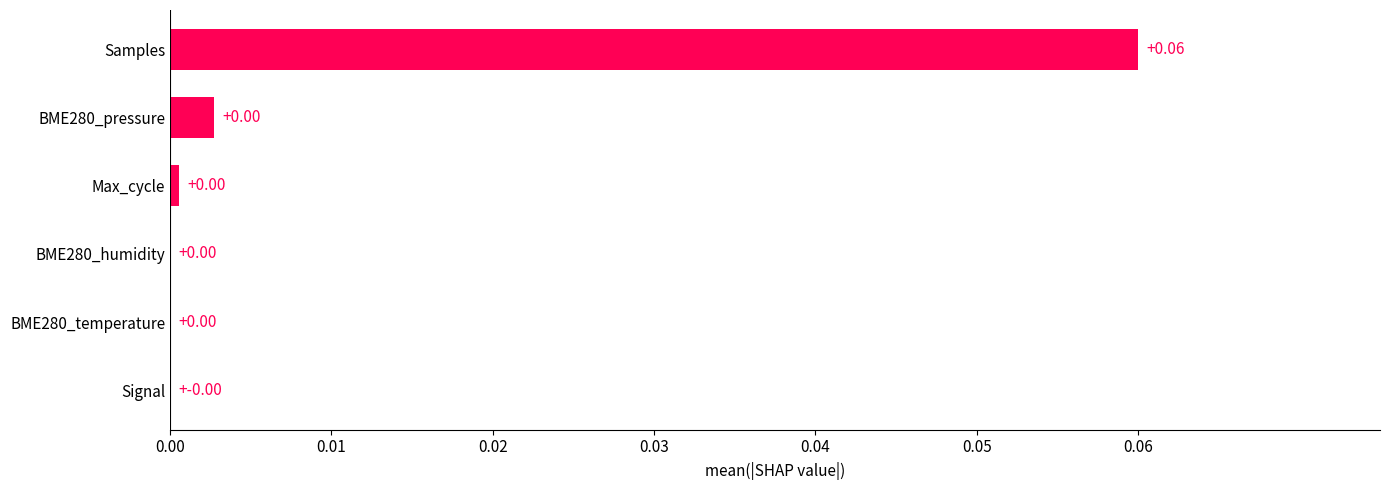

Are the bars horizontal?

Yes